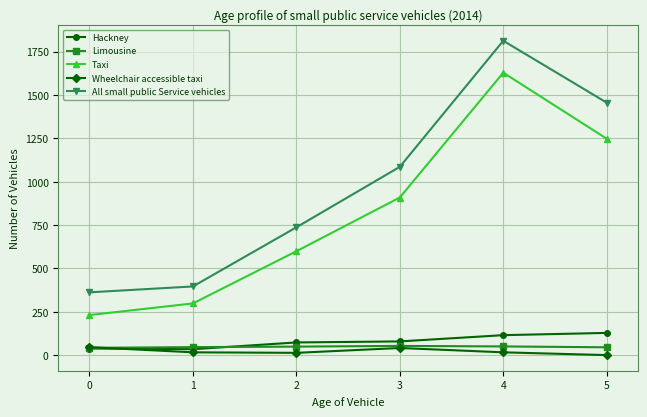

What is the difference between the highest and lowest values at 5?

1456